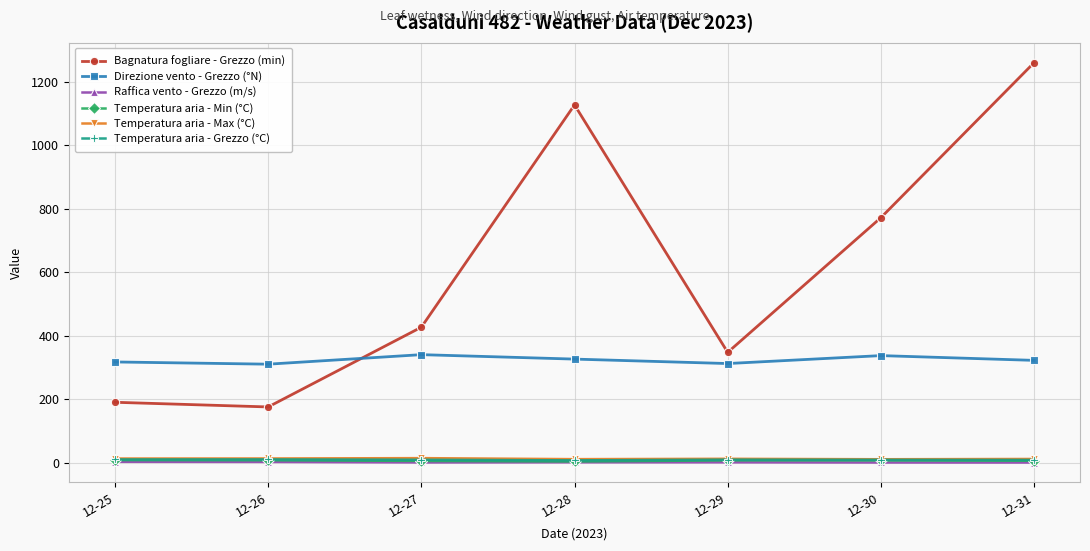

What is the greatest value displayed?

1260.5